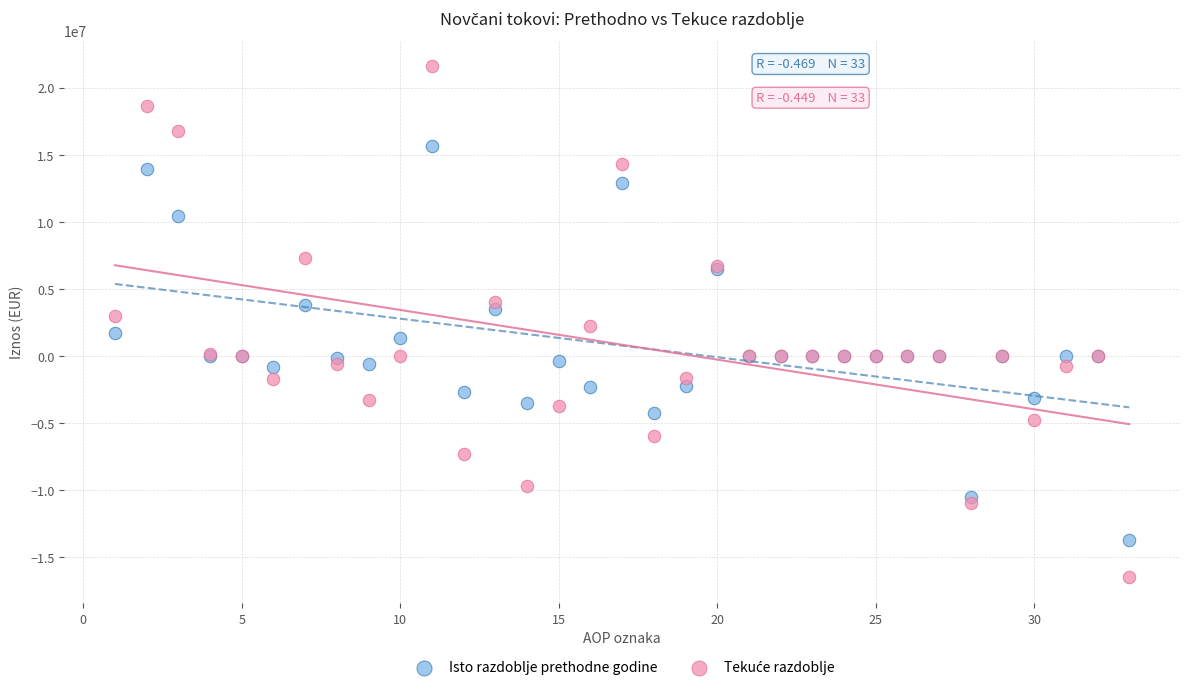

What is the X range (max minus min) for the scatter plot?

32